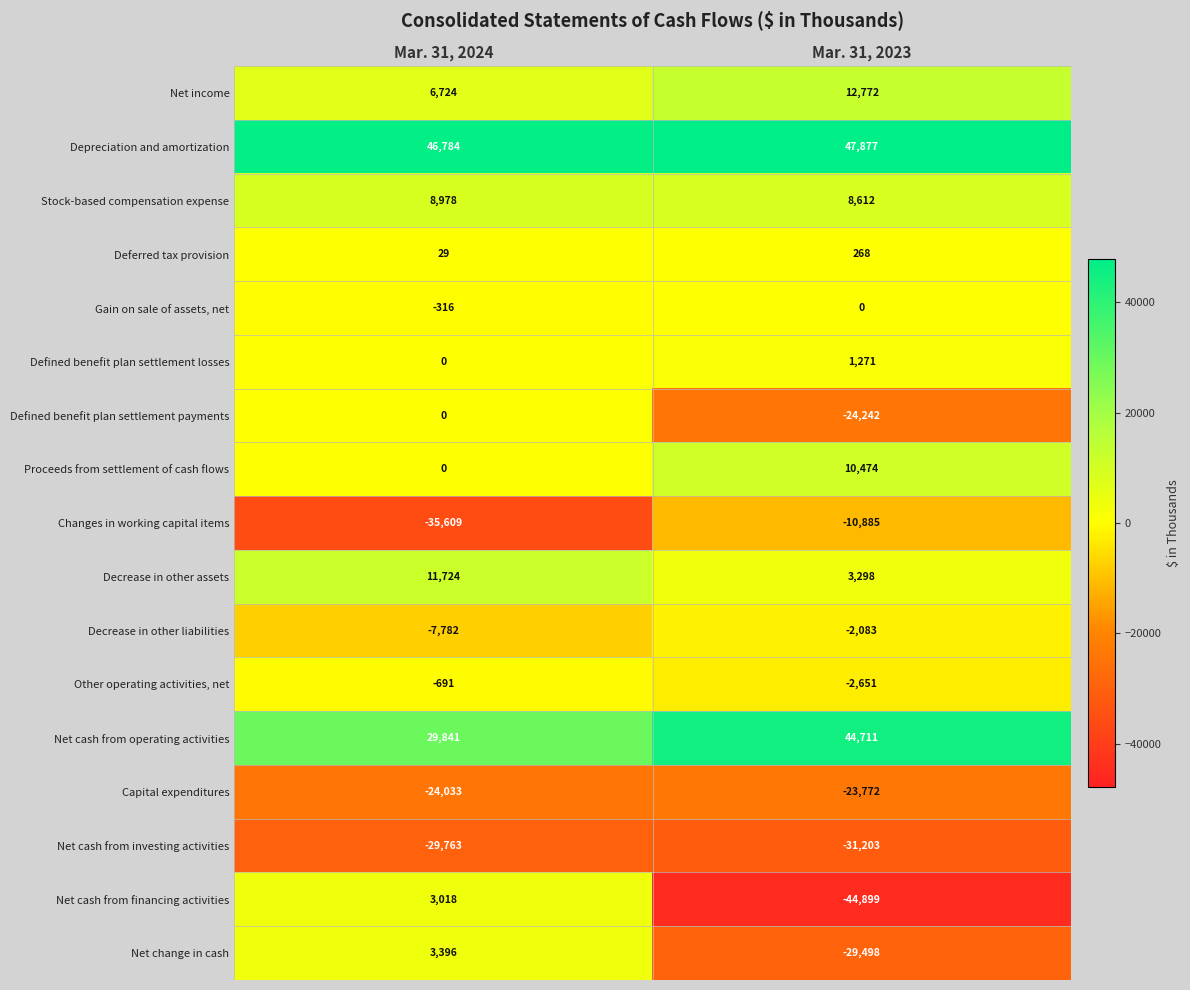

What is the sum of all Gain on sale of assets, net values?

-316